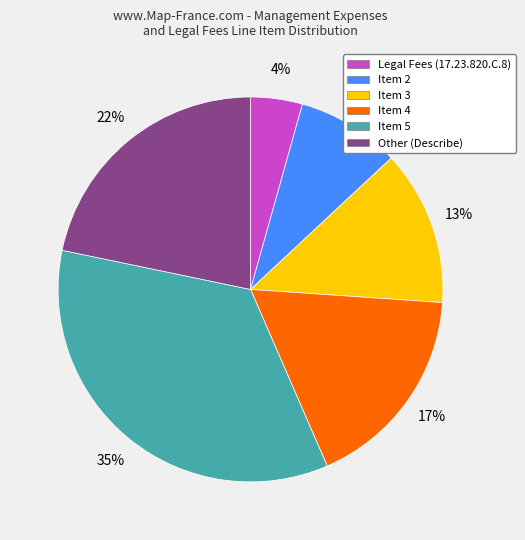

Which category has the smallest portion of the pie?

Legal Fees (17.23.820.C.8)